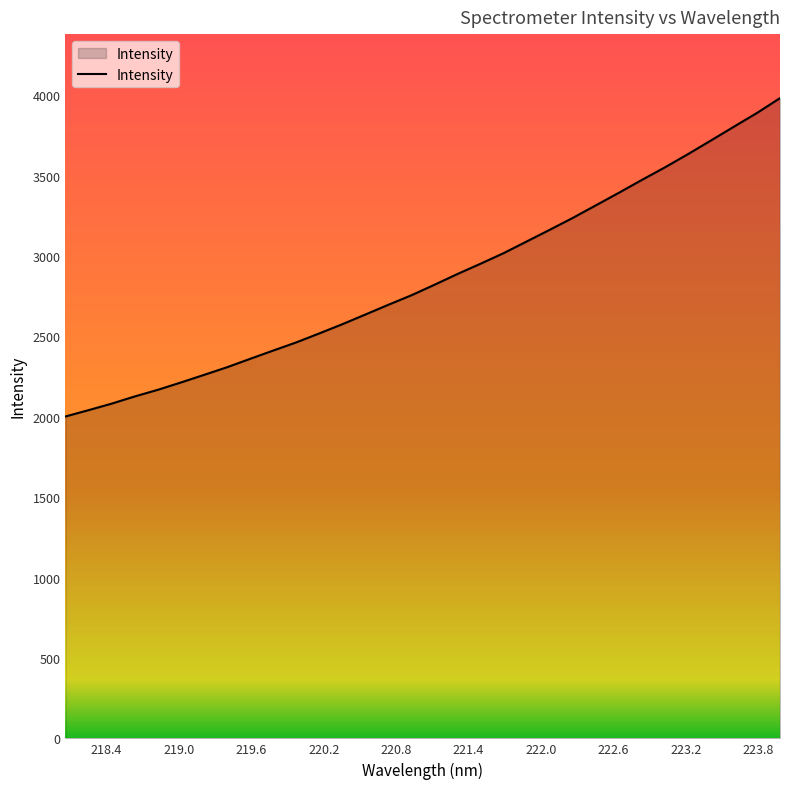

What is the difference between the maximum and minimum values?

1980.1